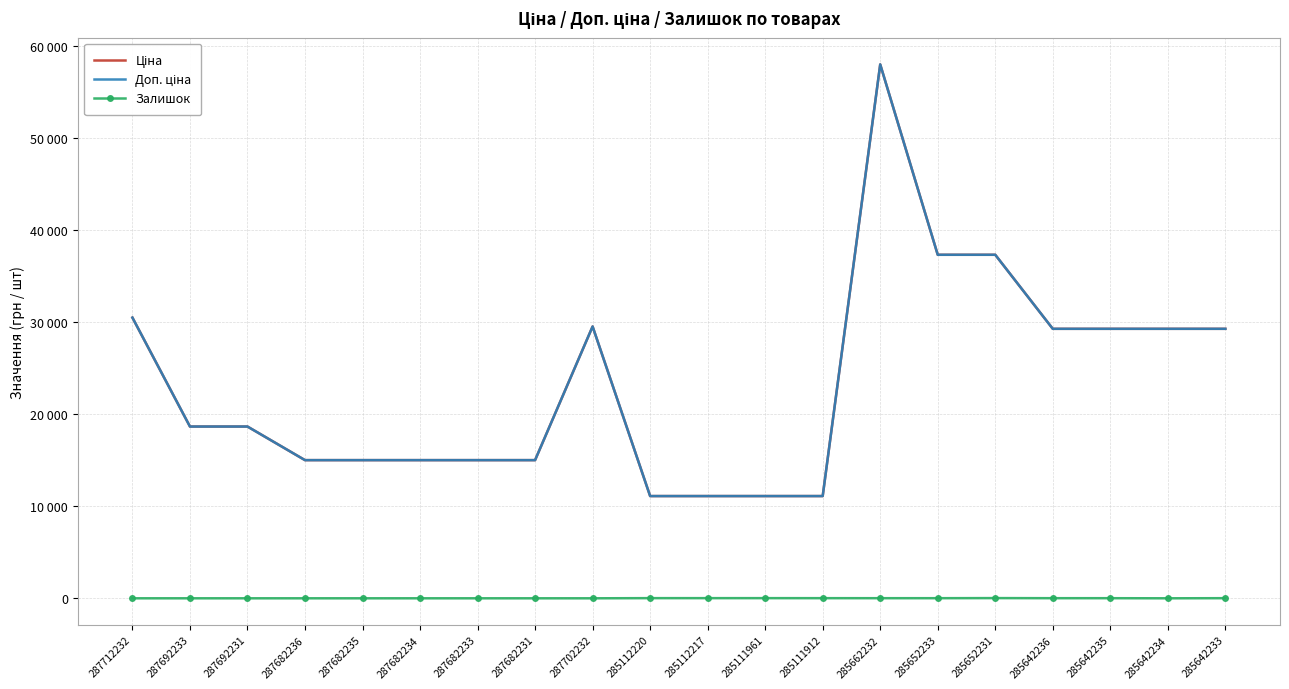

Is this an area chart (filled region under the line)?

No